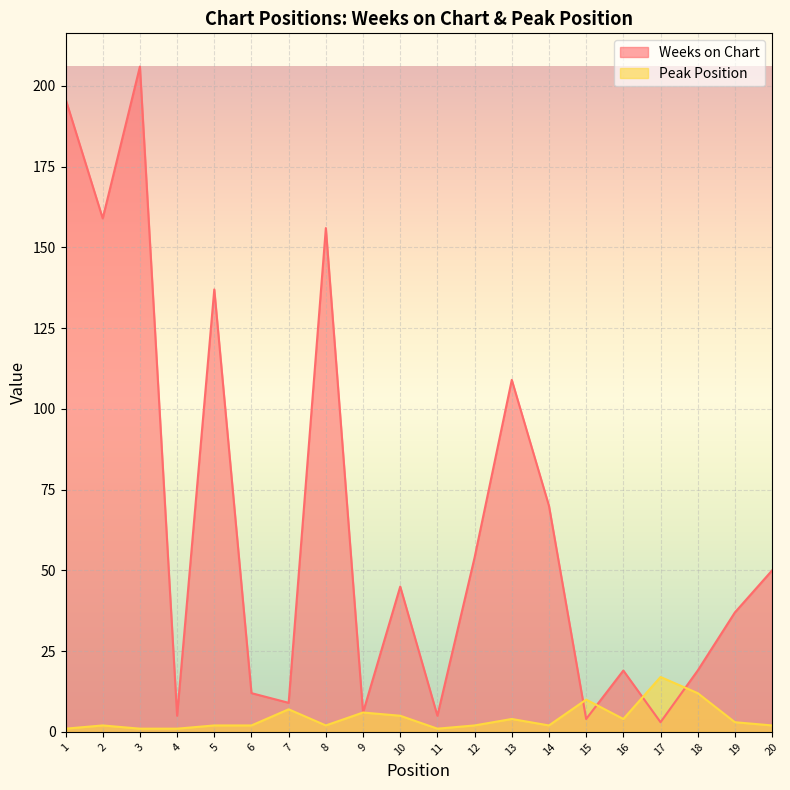

At how many categories does at least one series exceed 160?

2